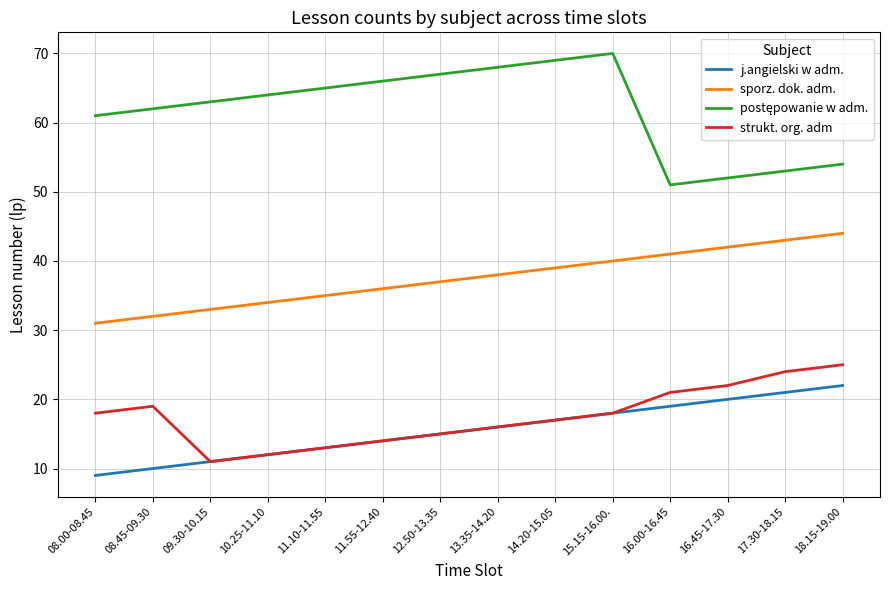

True or false: sporz. dok. adm. has a value of 36 at 11.55-12.40.

True